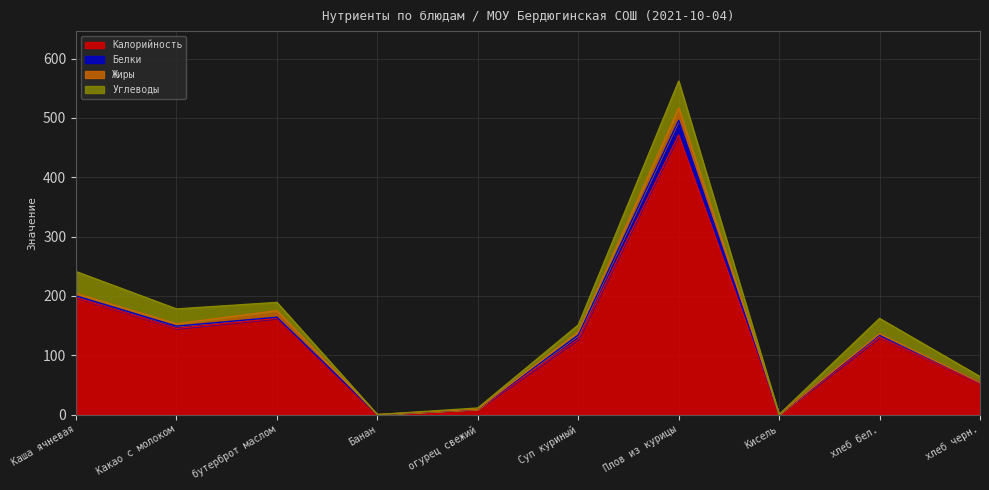

What position from the right is огурец свежий?

6